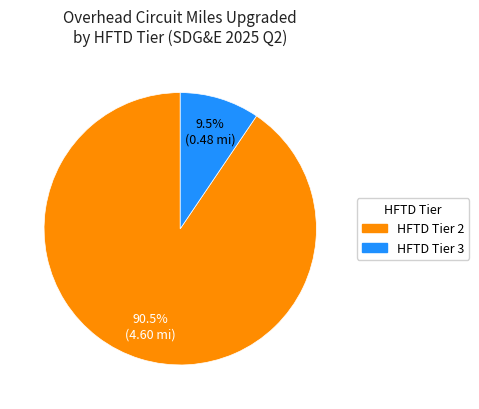

Count the number of slices in the pie.

2